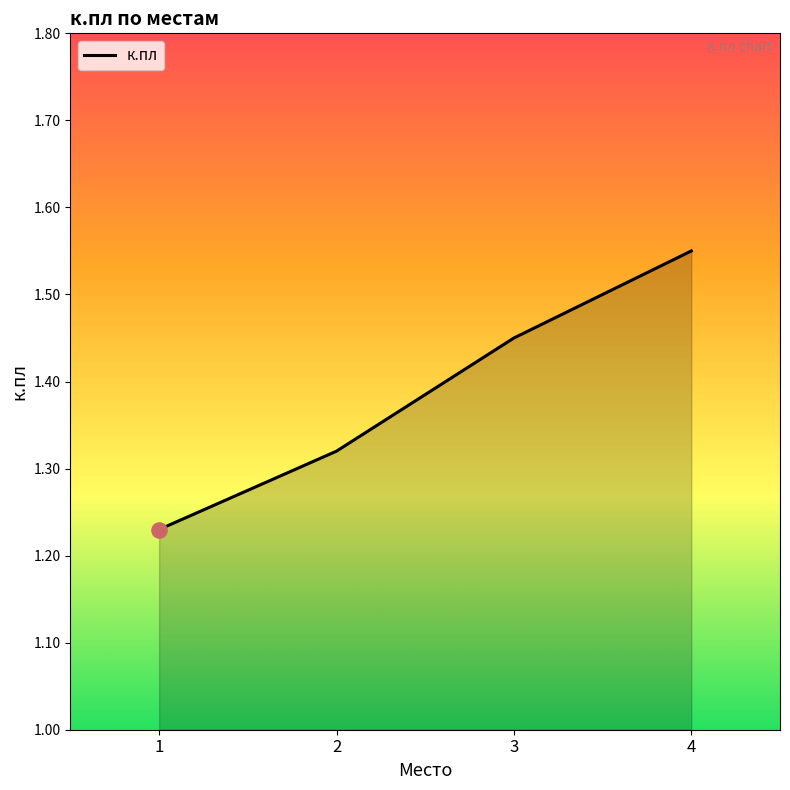

What is the change in value from 1 to 3?

+0.2